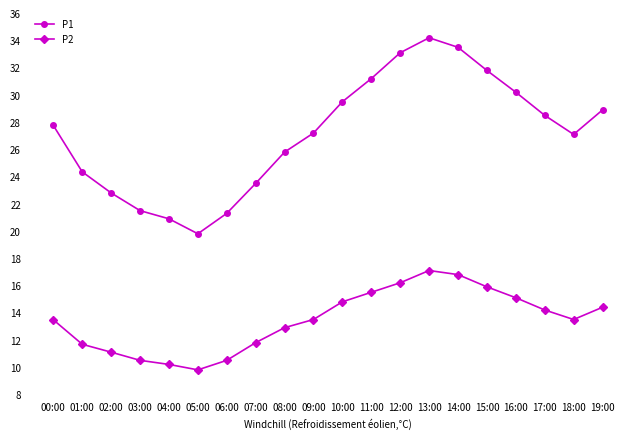

What is the total value across all series at 11:00?

46.7